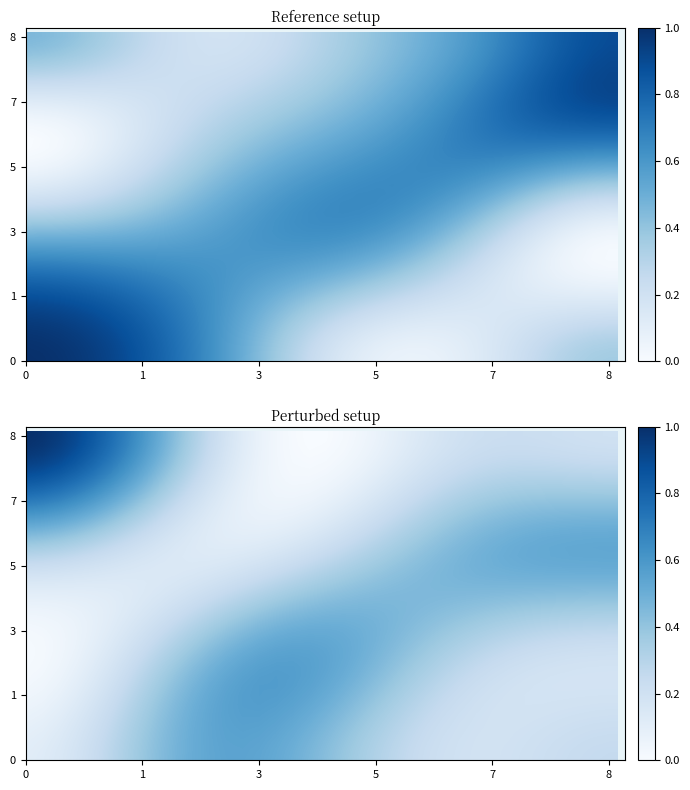

At how many categories does at least one series exceed 0?

36